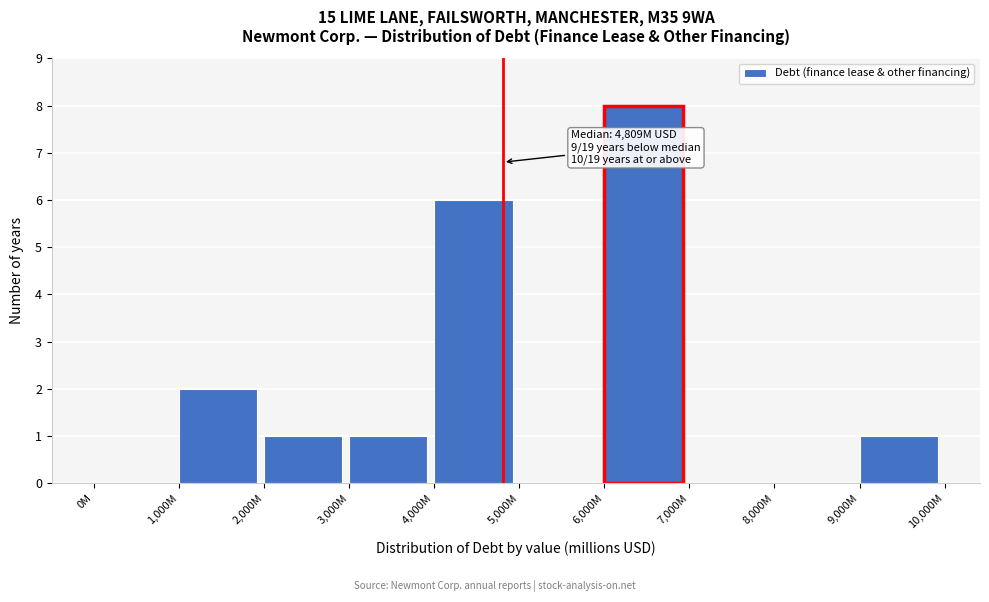

Reading left to right, list all the values displayed in this chart.

0M=0	1,000M=2	2,000M=1	3,000M=1	4,000M=6	5,000M=0	6,000M=8	7,000M=0	8,000M=0	9,000M=1